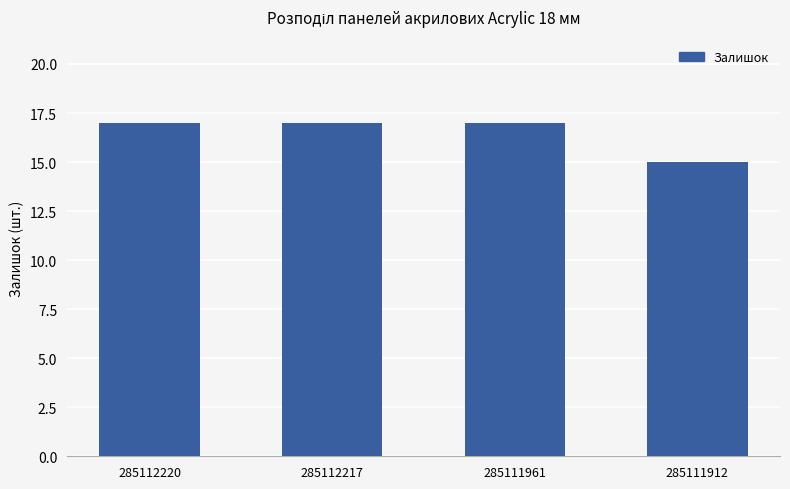

What is the difference between the maximum and minimum values?

2